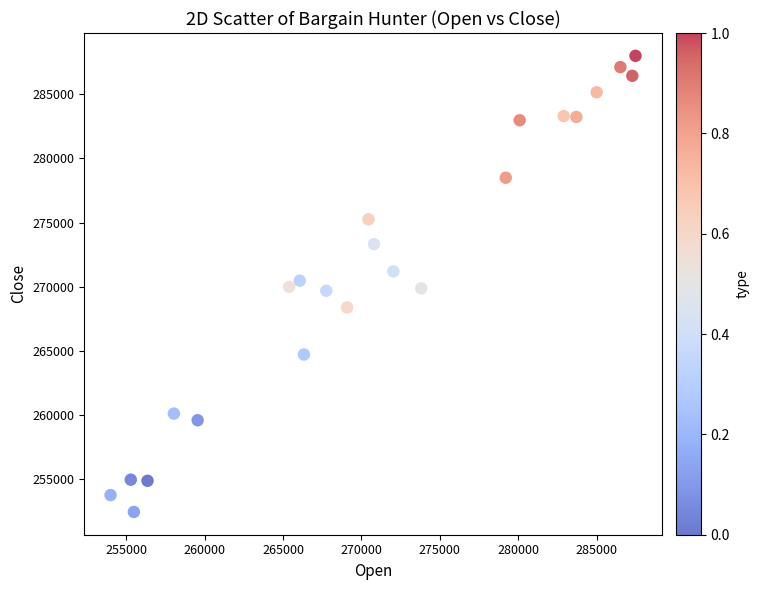

What is the range of X values (max minus min)?

33496